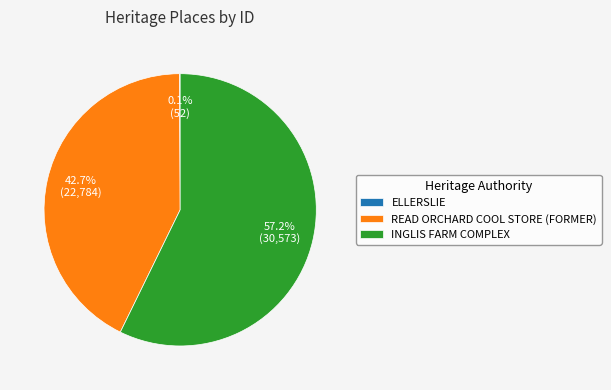

What is the majority slice?

INGLIS FARM COMPLEX